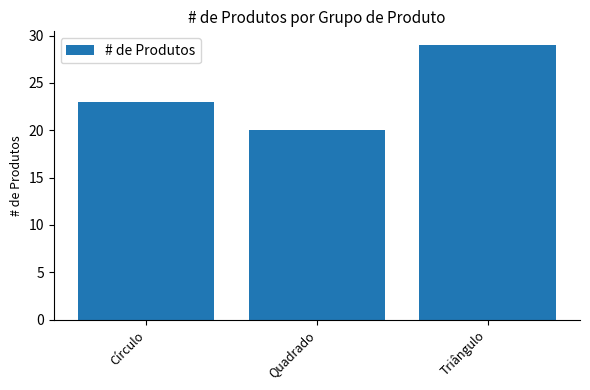

List the labels in order of value, largest first.

Triângulo, Círculo, Quadrado